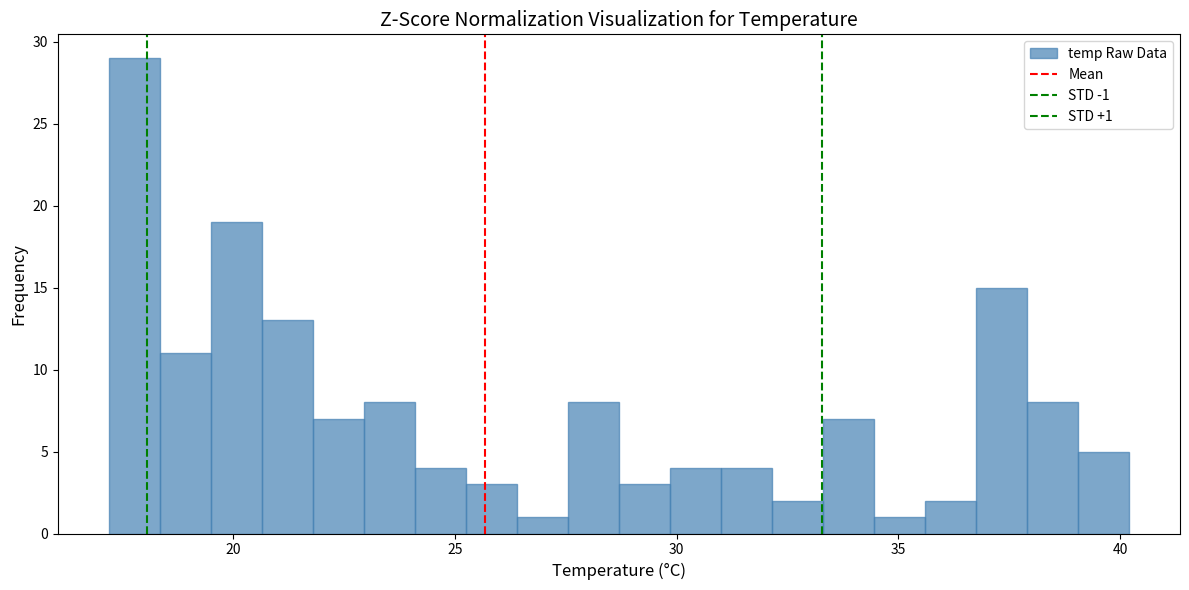

Around what value on the x-axis is the tallest bar? Give the approximate position of its centre, as read against the axis.

18.0